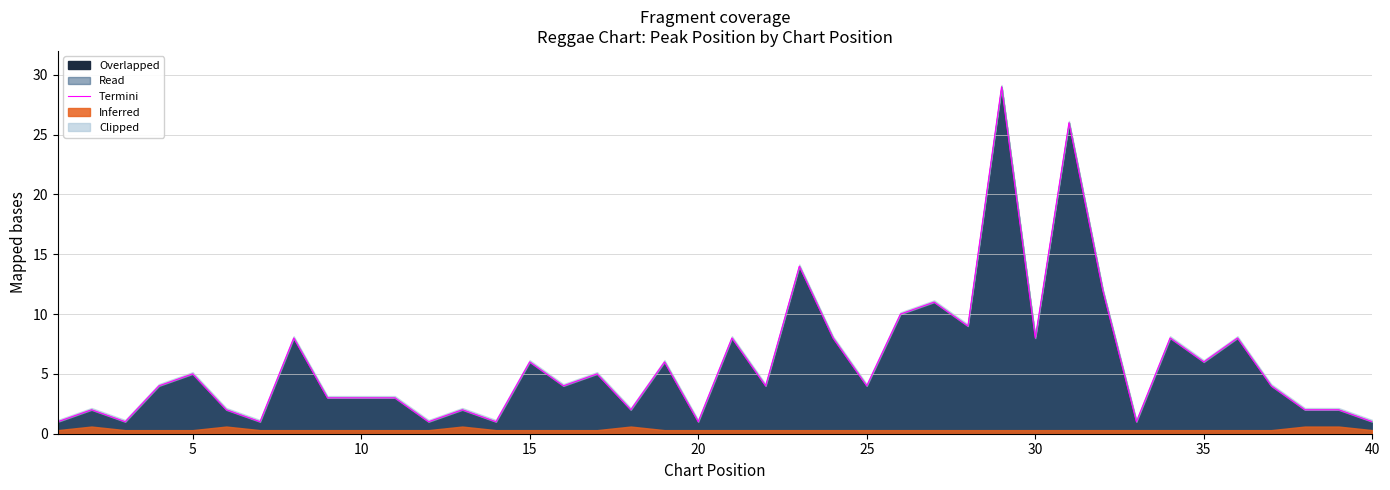

What is the value of the 19th point from the left?

6